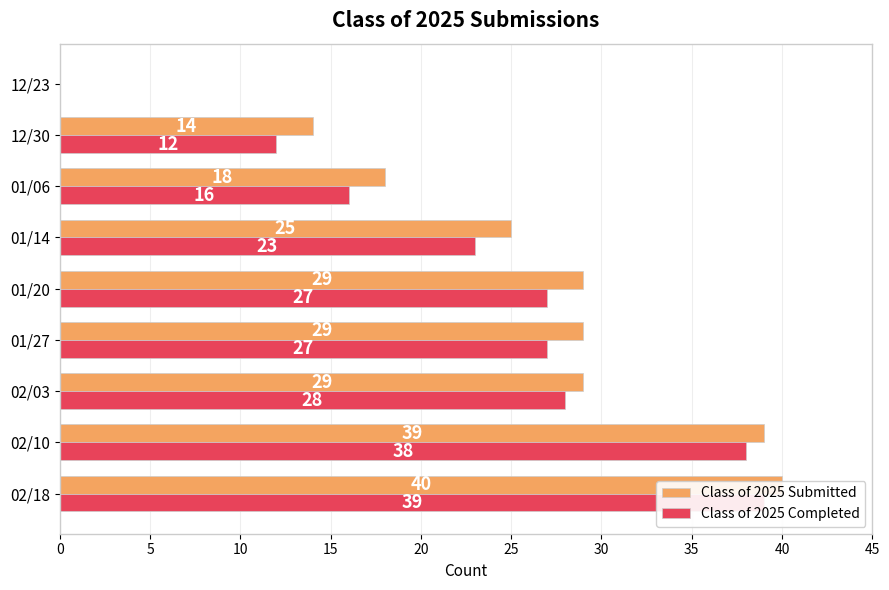

At 01/20, list the series in order from smallest to largest.

Class of 2025 Completed, Class of 2025 Submitted